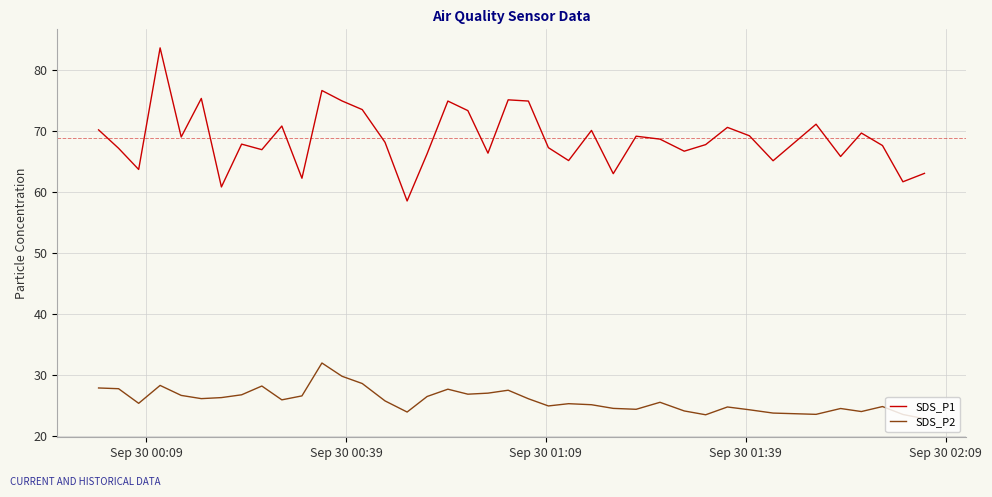

List the series in order of their peak value, lowest first.

SDS_P2, SDS_P1